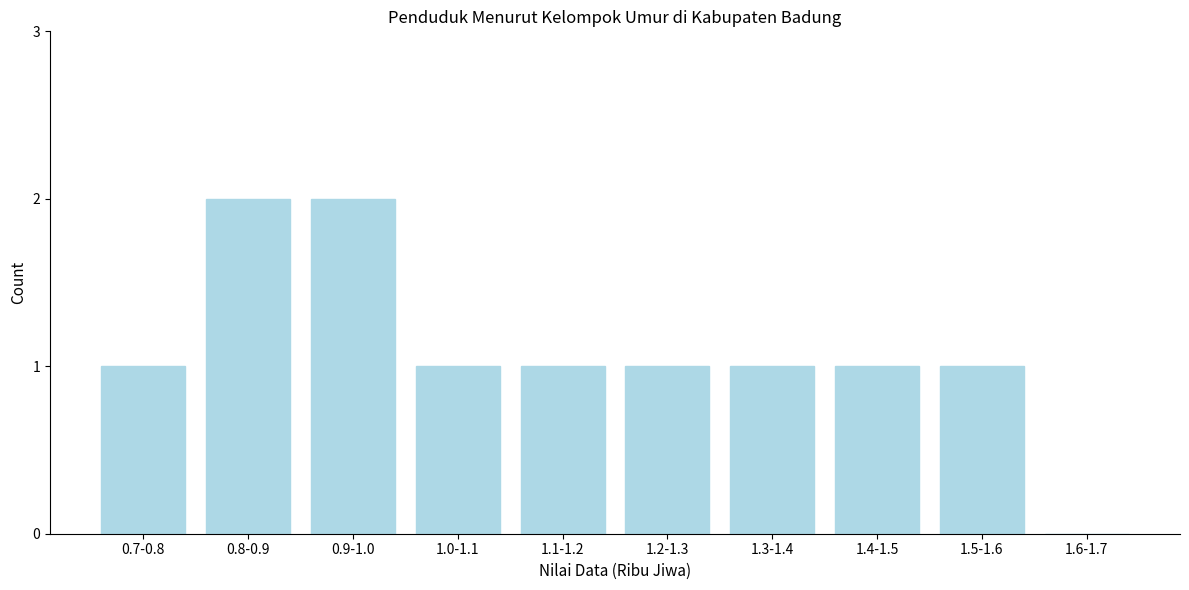

Reading left to right, list all the values displayed in this chart.

0.7-0.8=1	0.8-0.9=2	0.9-1.0=2	1.0-1.1=1	1.1-1.2=1	1.2-1.3=1	1.3-1.4=1	1.4-1.5=1	1.5-1.6=1	1.6-1.7=0